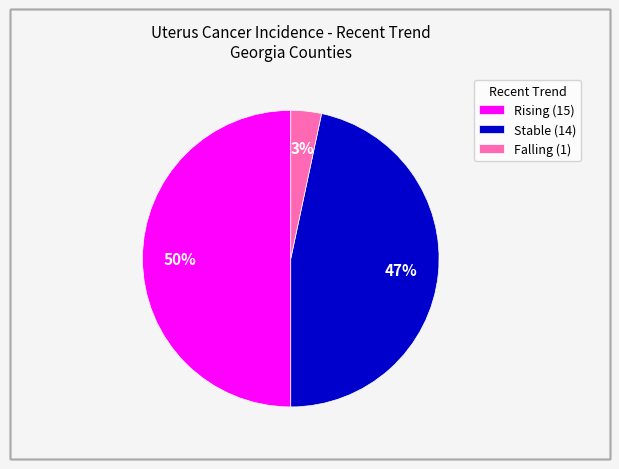

The Rising (15) slice represents 56% of the pie. True or false?

False